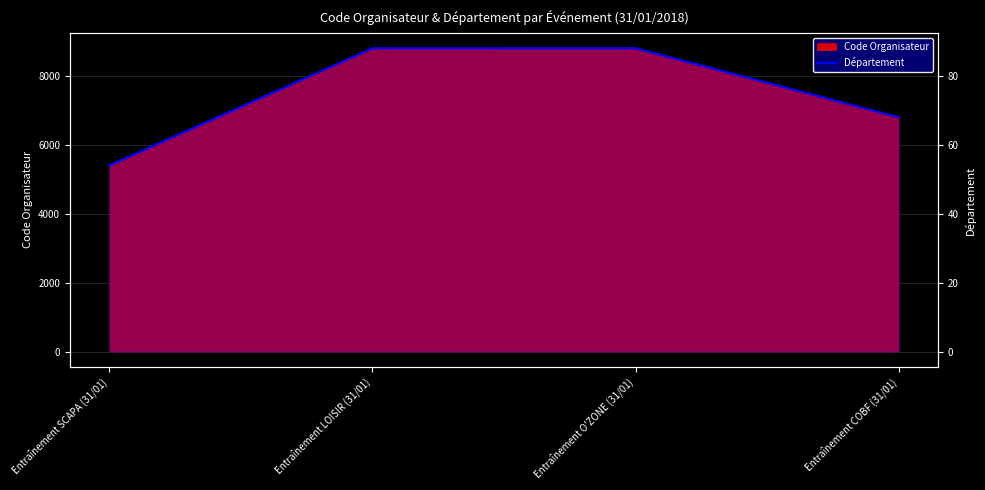

What is the difference between the maximum and minimum values?

34